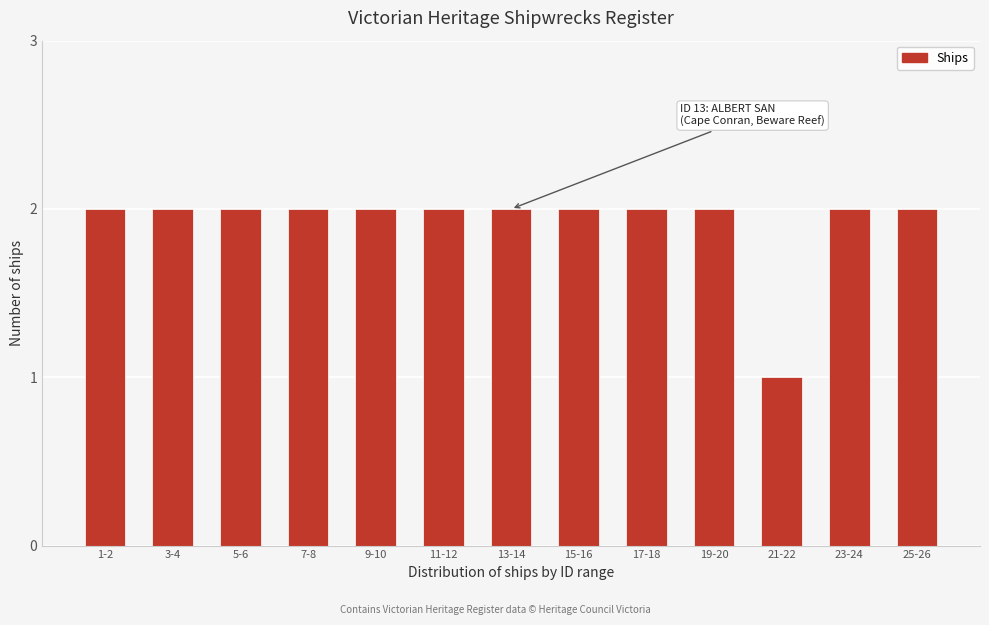

Reading left to right, what are all the values shown in this chart?

1-2=2	3-4=2	5-6=2	7-8=2	9-10=2	11-12=2	13-14=2	15-16=2	17-18=2	19-20=2	21-22=1	23-24=2	25-26=2